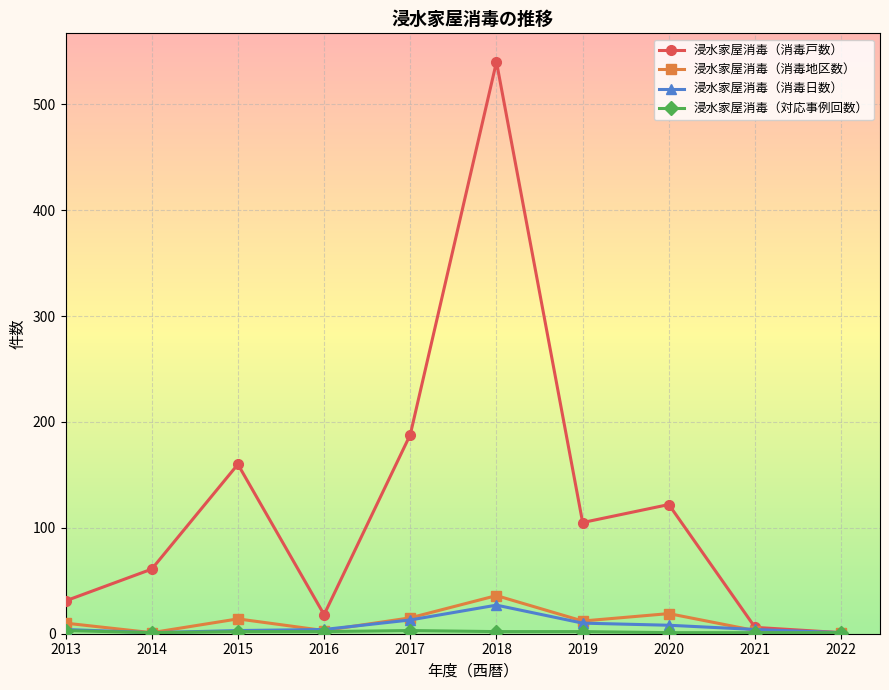

True or false: 浸水家屋消毒（消毒地区数） has more than 1 interior local peaks.

True